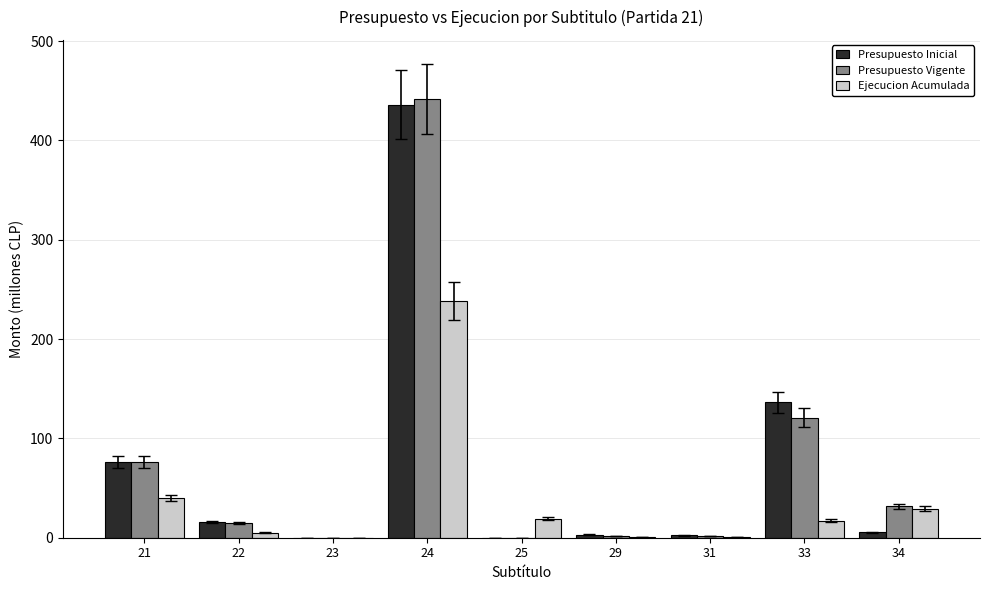

How many distinct data groups are displayed?

3